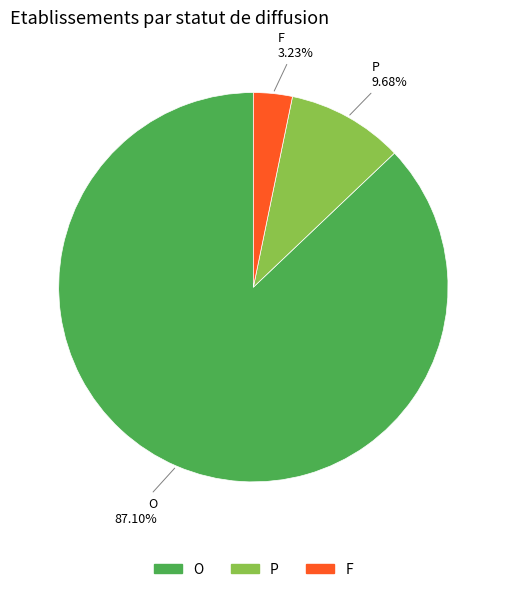

True or false: F accounts for 3% of the total.

True